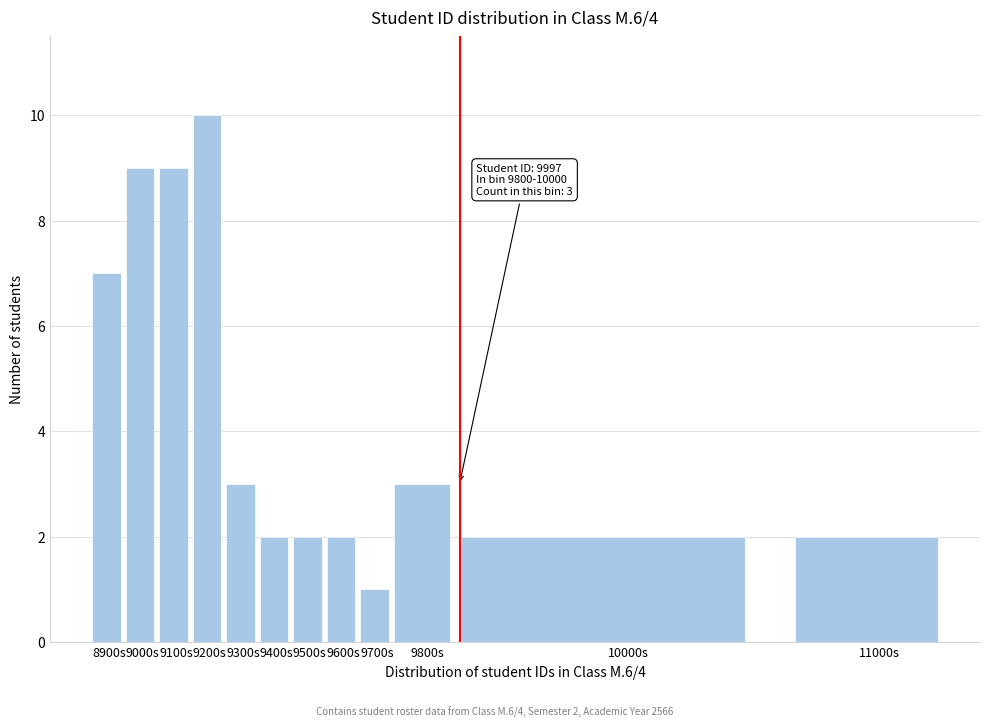

Reading left to right, what are all the values shown in this chart?

7	9	9	10	3	2	2	2	1	3	2	2